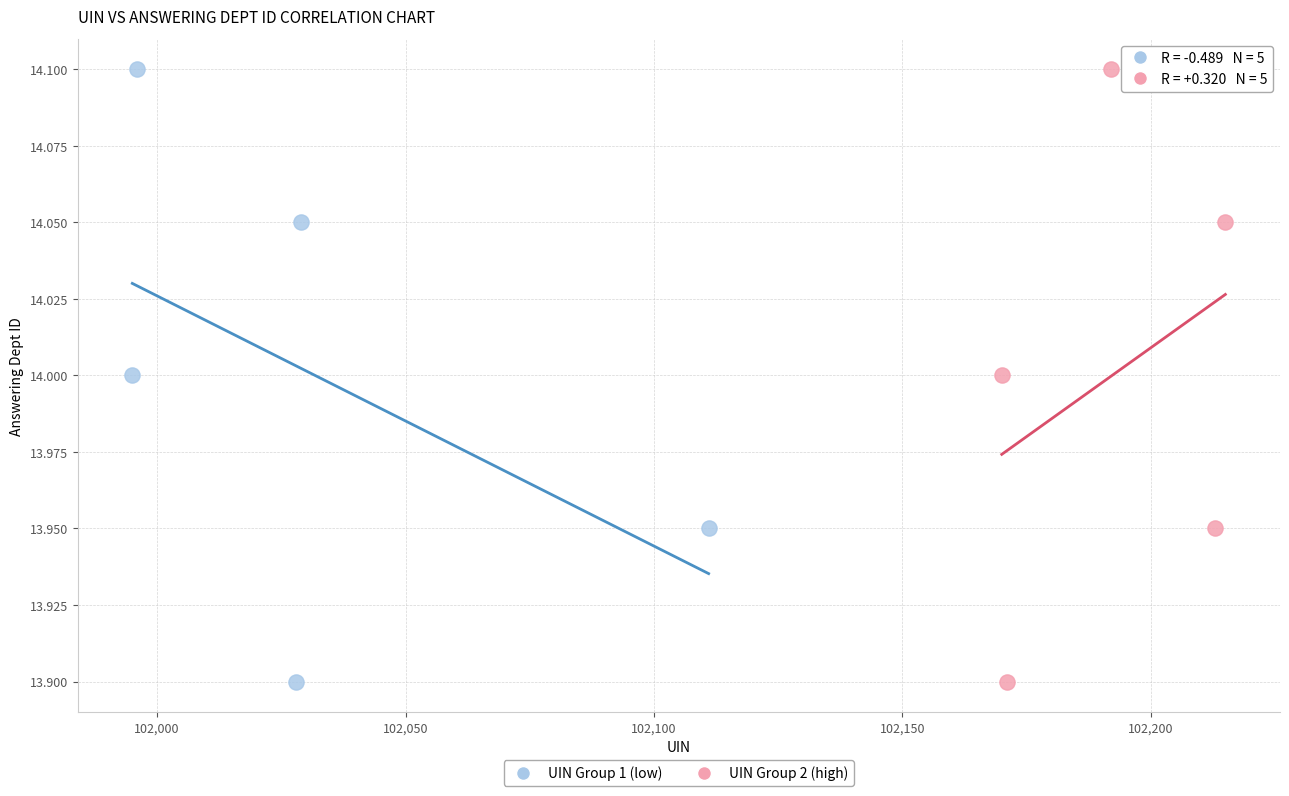

What are all the series names shown in the legend?

UIN Group 1 (low), UIN Group 2 (high)